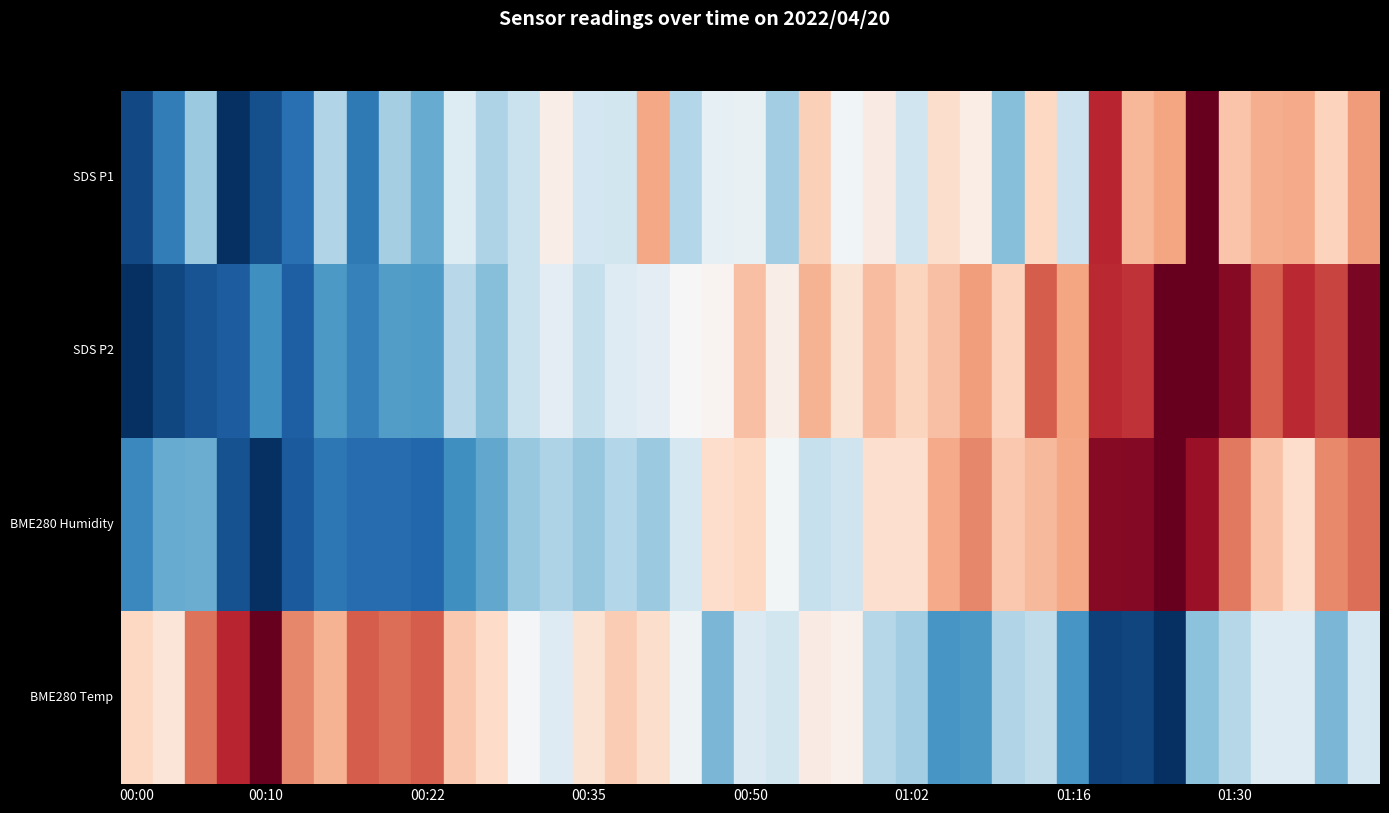

What is the minimum value for SDS_P1?

23.2